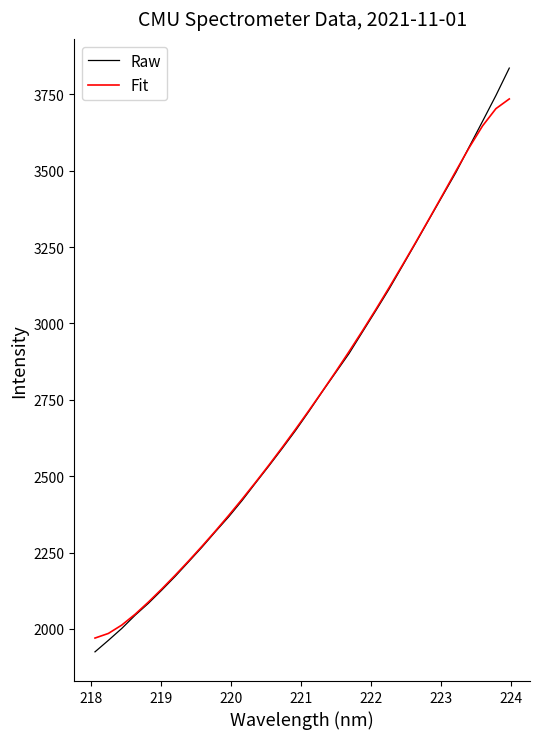

What is the greatest value displayed?

3835.7